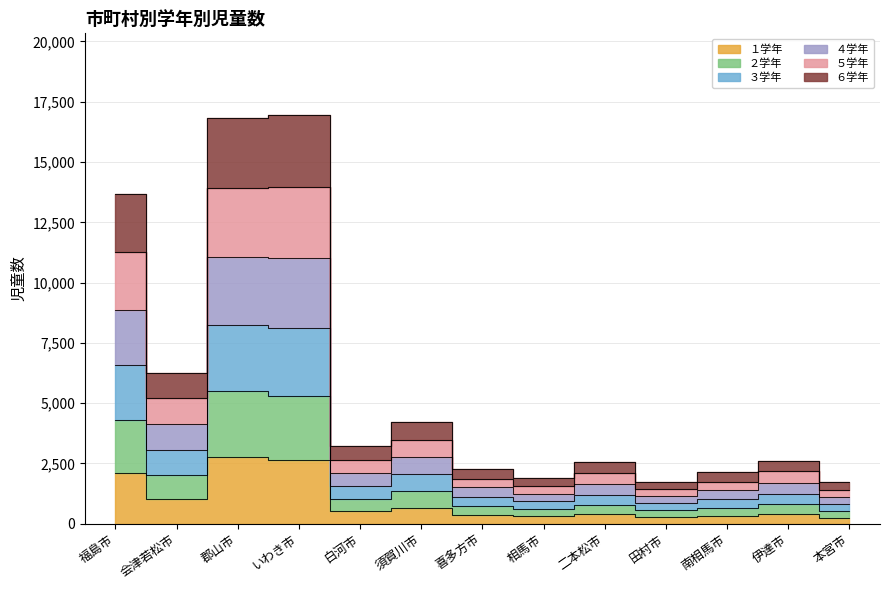

Which series changed the most between 郡山市 and 伊達市?

３学年